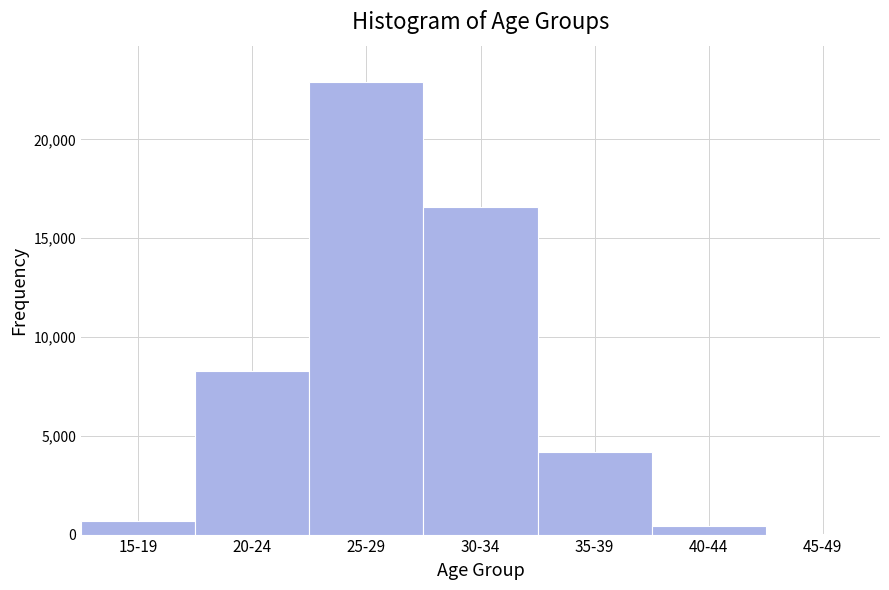

Reading left to right, list all the values displayed in this chart.

15-19=698	20-24=8296	25-29=22909	30-34=16578	35-39=4180	40-44=453	45-49=16